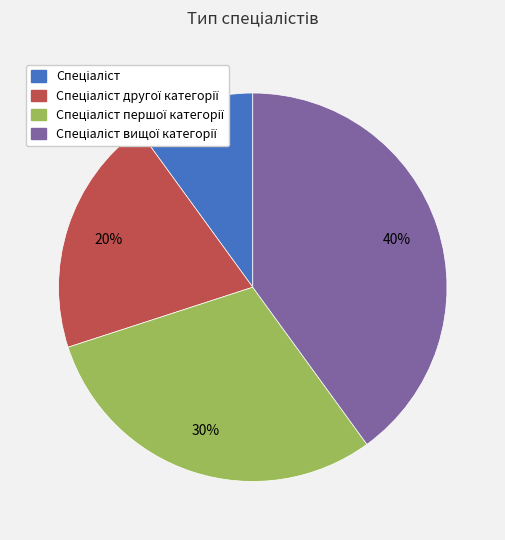

To the nearest percent, what is the difference between the largest and smallest slice percentages?

30%